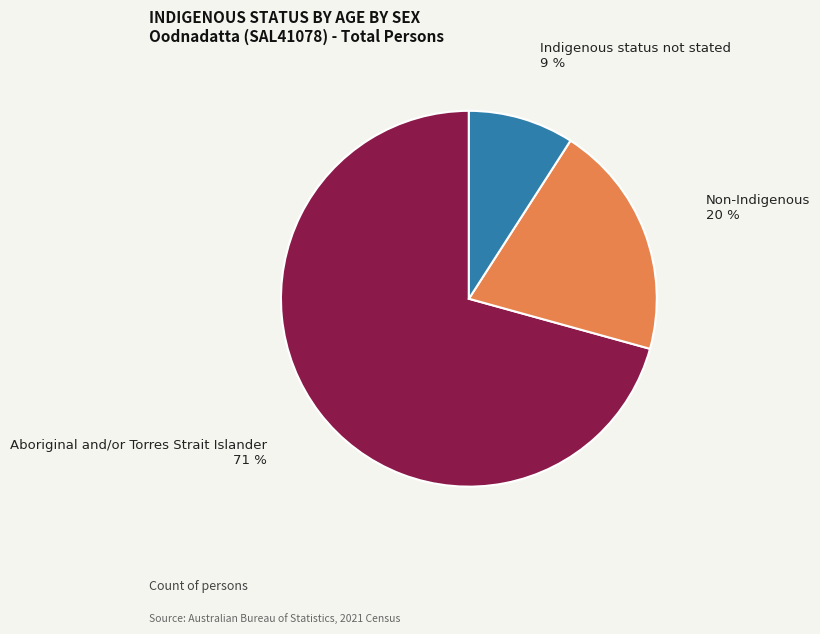

Which slice is the smallest?

Indigenous status not stated